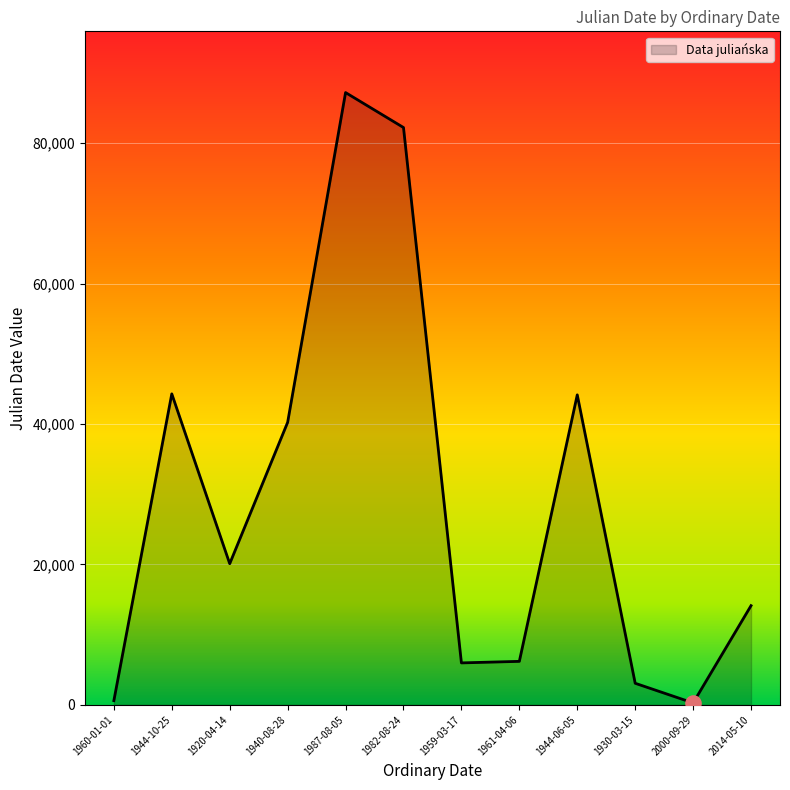

What is the change in value from 1982-08-24 to 1959-03-17?

-76260